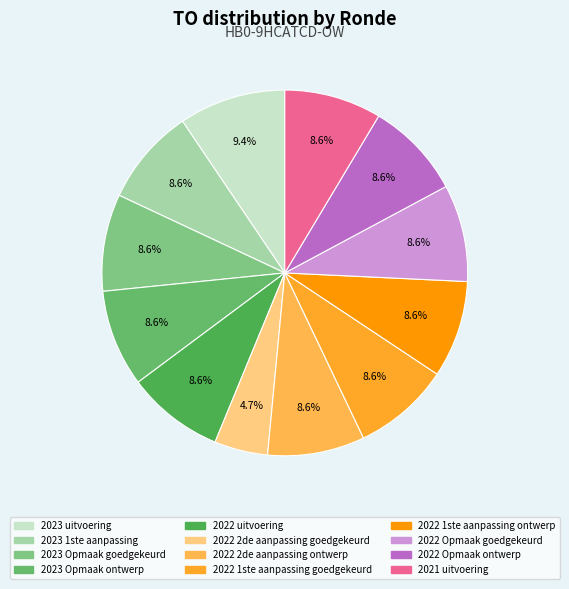

What percentage do 2022 1ste aanpassing goedgekeurd and 2022 2de aanpassing ontwerp together represent?

17.2%